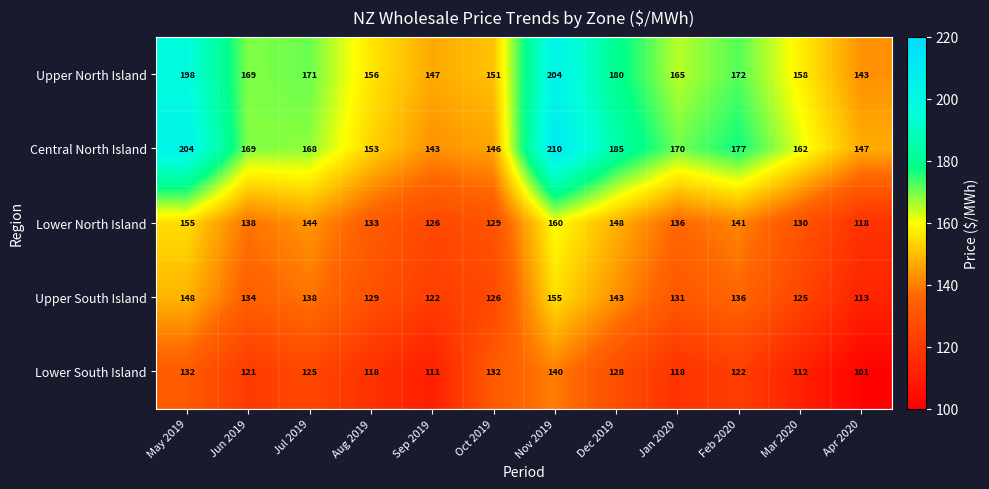

The value of Lower South Island at Jun 2019 is 208. True or false?

False